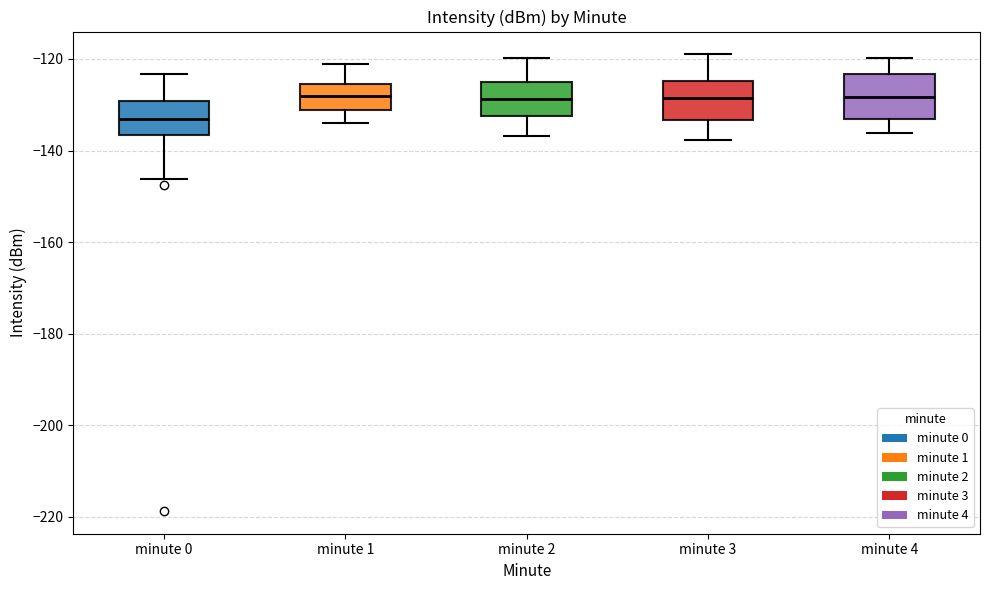

Reading left to right, transcribe this box plot: for each box, give where its median line is, the range the box spans, and where its two whiskers end, as read against the y-axis. The values are not printed on the chart, so give them approximately, as read against the axis.

minute 0: median -134, box -136 to -130, whiskers -146 to -124
minute 1: median -128, box -132 to -126, whiskers -134 to -122
minute 2: median -128, box -132 to -126, whiskers -136 to -120
minute 3: median -128, box -134 to -124, whiskers -138 to -120
minute 4: median -128, box -134 to -124, whiskers -136 to -120